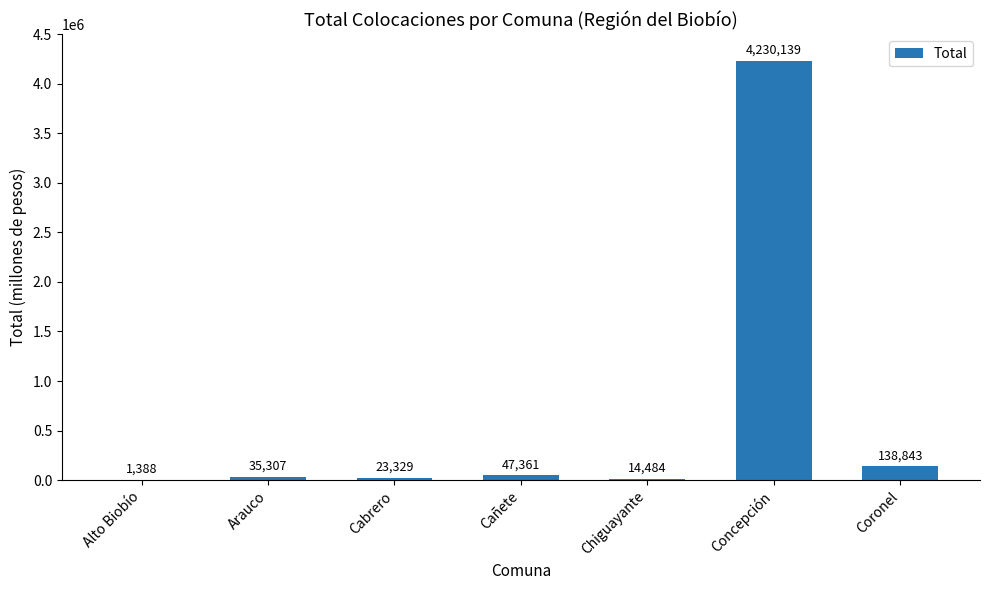

True or false: the data shows 1388.0 at Alto Biobío.

True